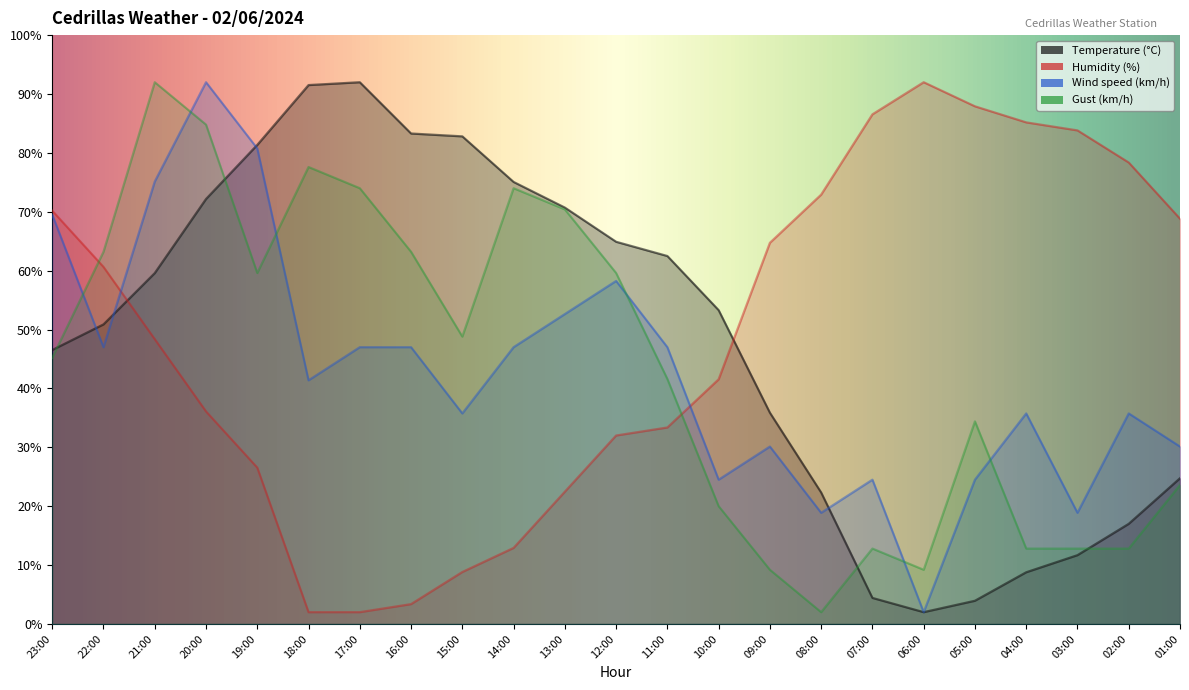

What is the minimum value shown in the chart?

2.0